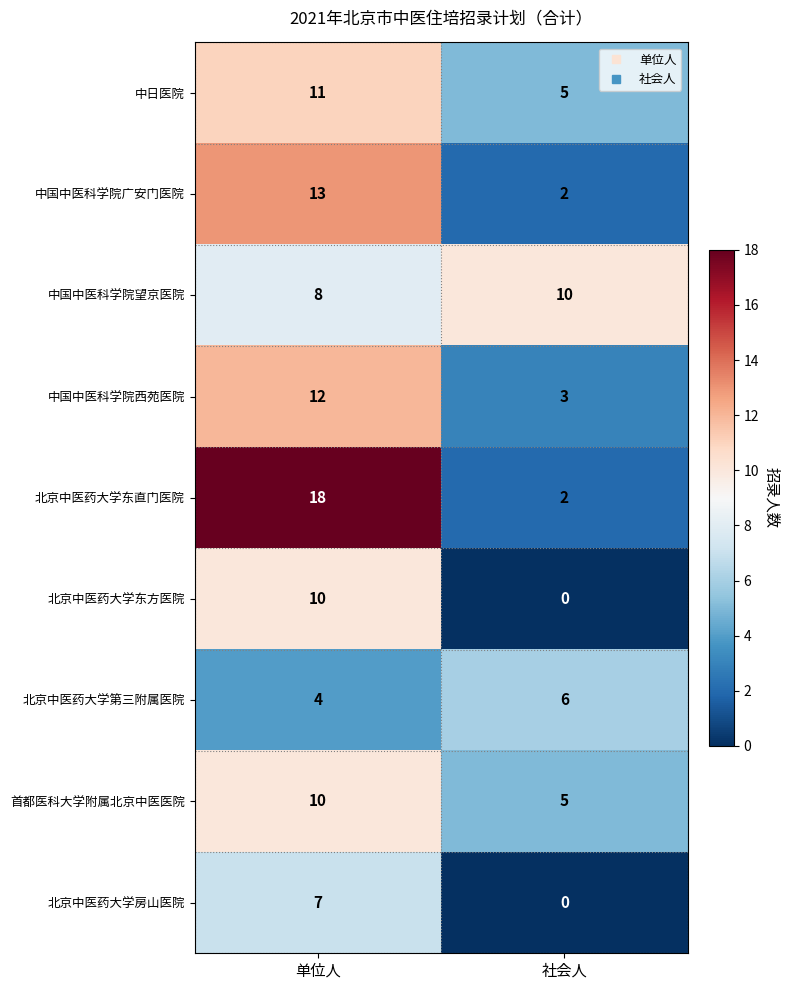

At which category is the sum across all series the highest?

单位人